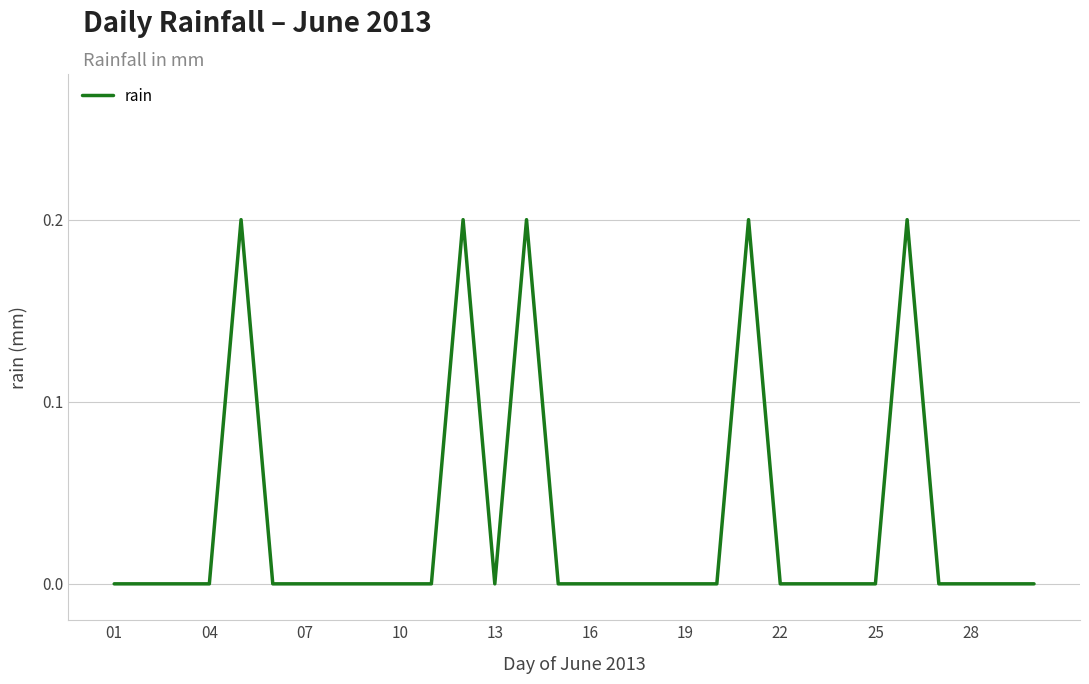

Reading left to right, list all the values displayed in this chart.

0.0	0.0	0.0	0.0	0.2	0.0	0.0	0.0	0.0	0.0	0.0	0.2	0.0	0.2	0.0	0.0	0.0	0.0	0.0	0.0	0.2	0.0	0.0	0.0	0.0	0.2	0.0	0.0	0.0	0.0